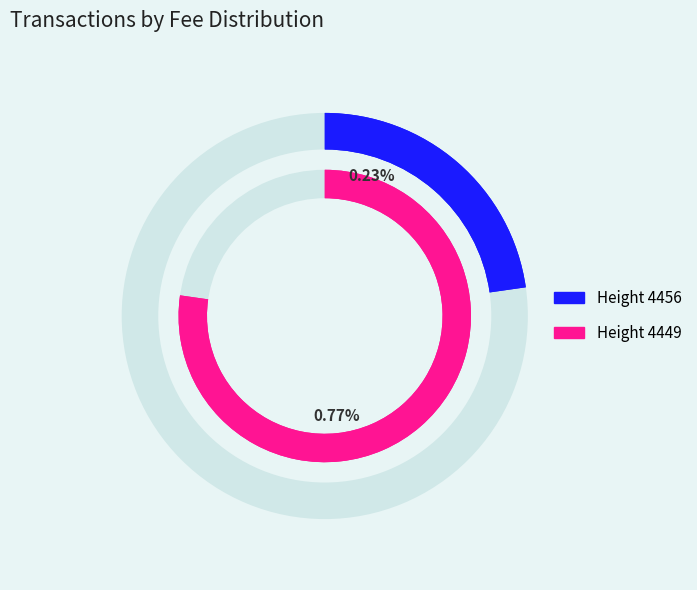

What percentage is NOT represented by 4449?

22.7%